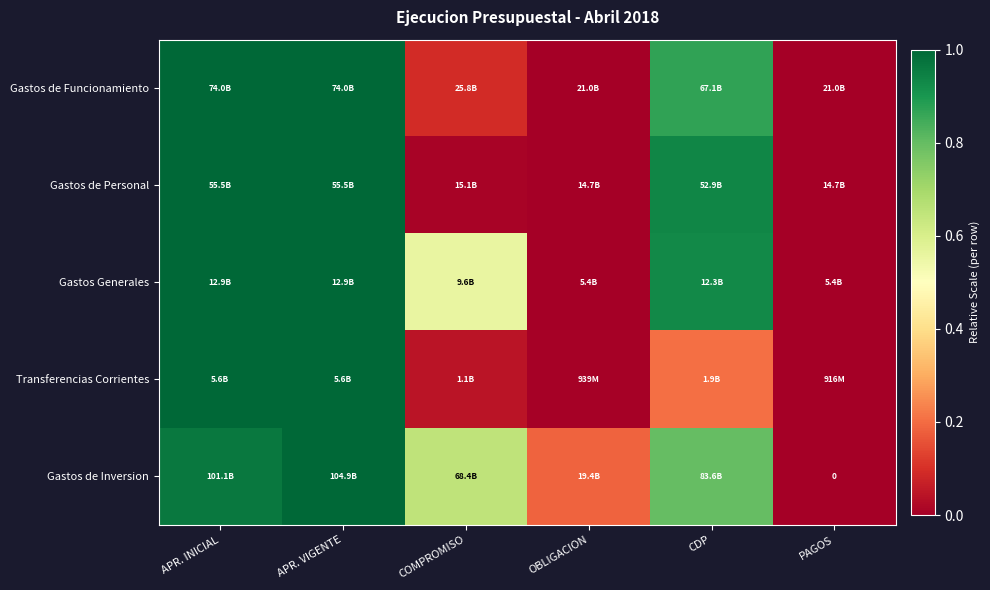

At which category does the chart reach its minimum across all series?

PAGOS